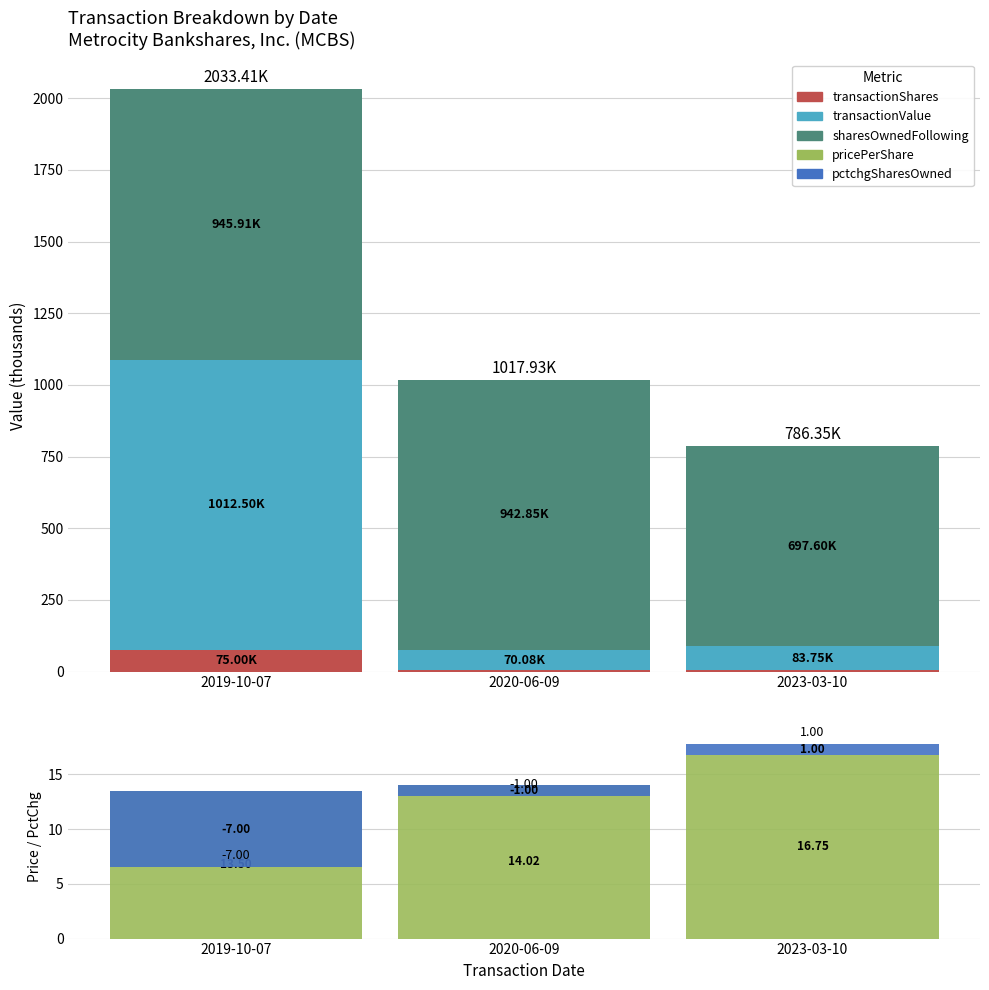

What is the minimum value shown in the chart?

-7.0